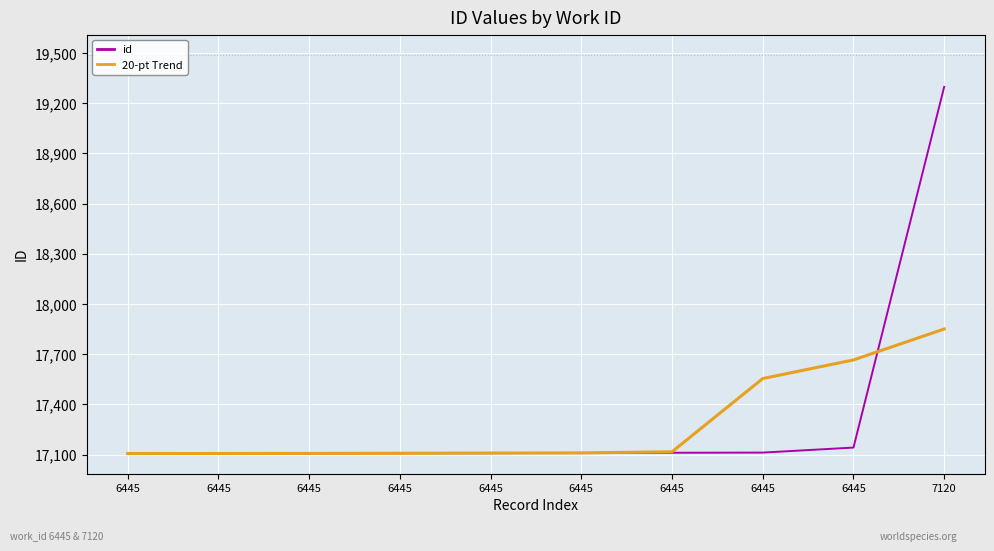

What are all the series names shown in the legend?

id, 20-pt Trend